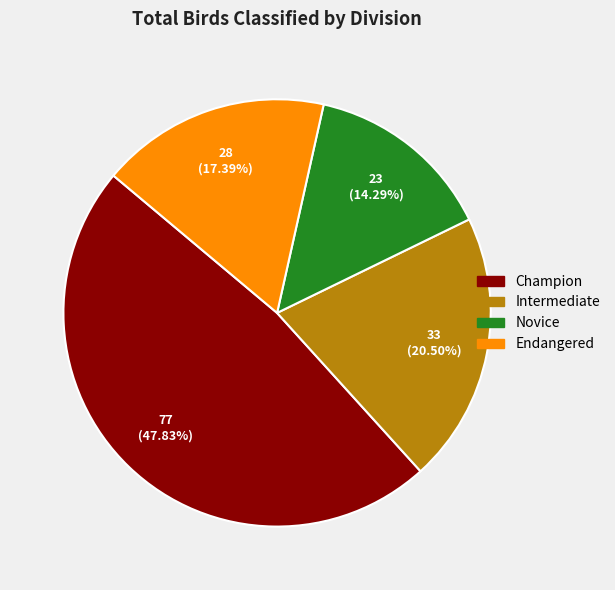

Which category has the biggest portion of the pie?

Champion